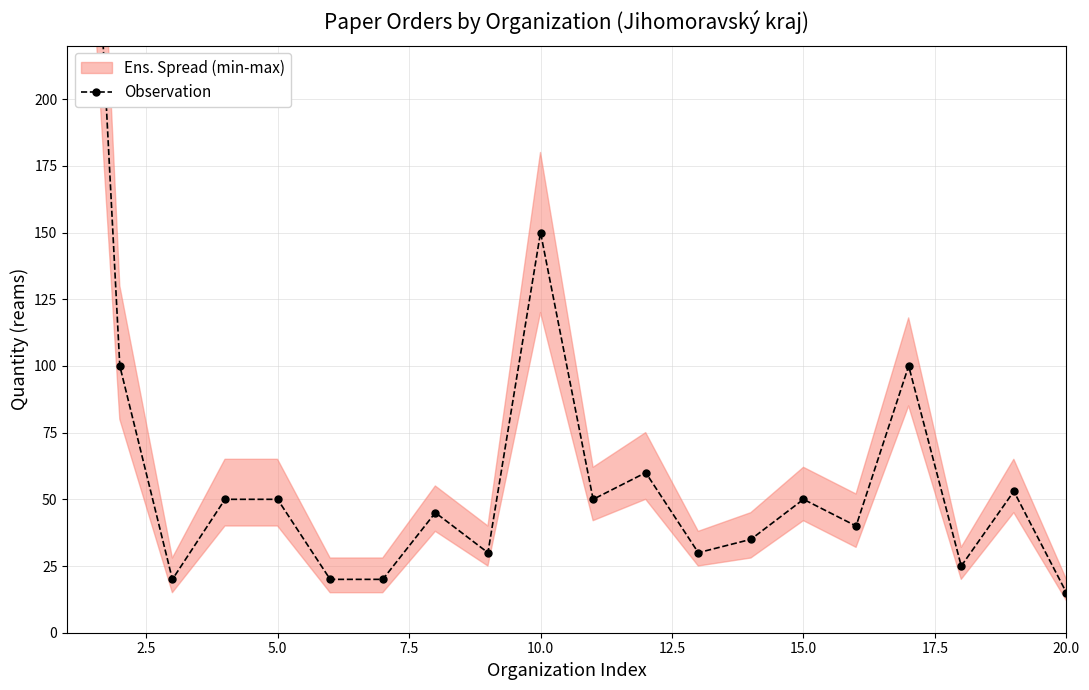

How many points are lower than both their immediate neighbors (excluding endpoints)?

6